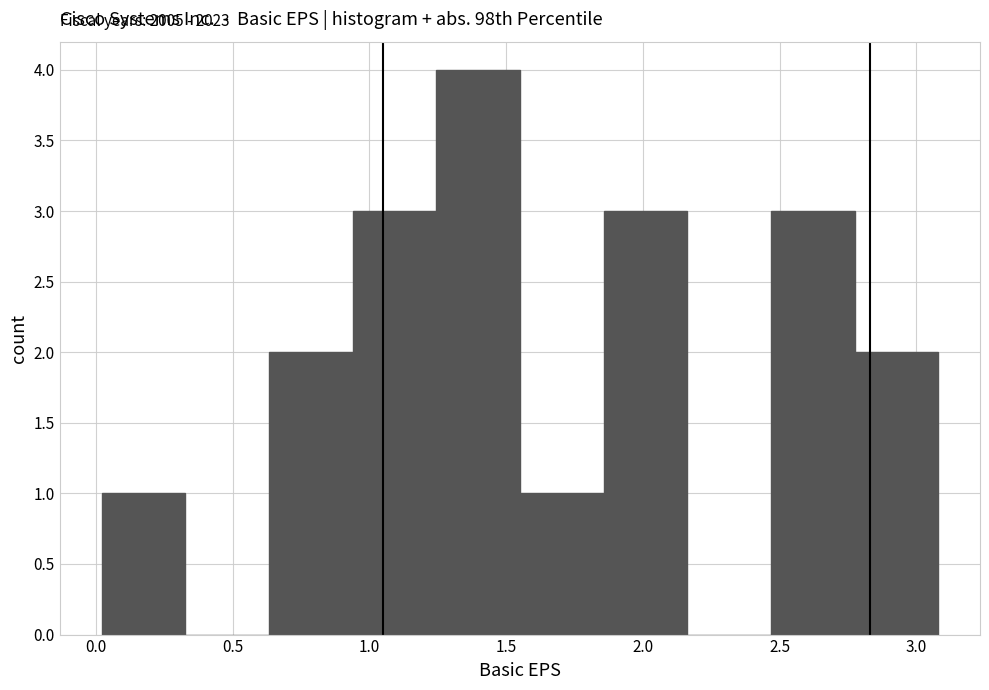

Which range on the x-axis has the tallest bar?

1.25 to 1.55